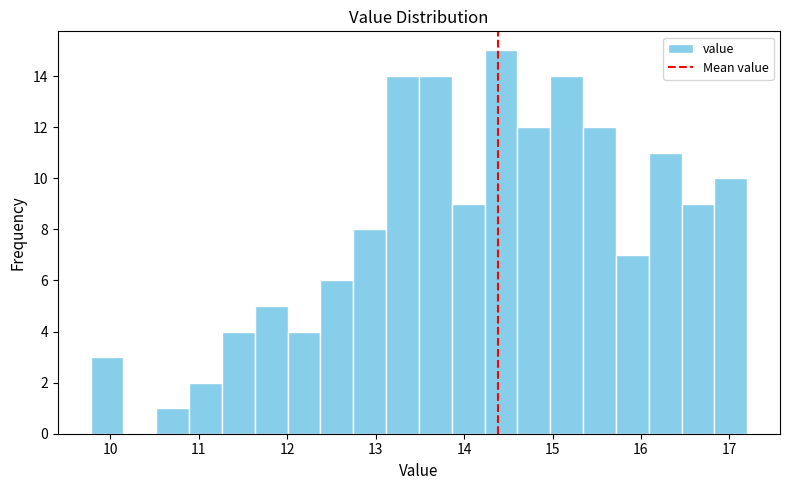

Around what value on the x-axis is the tallest bar? Give the approximate position of its centre, as read against the axis.

14.4